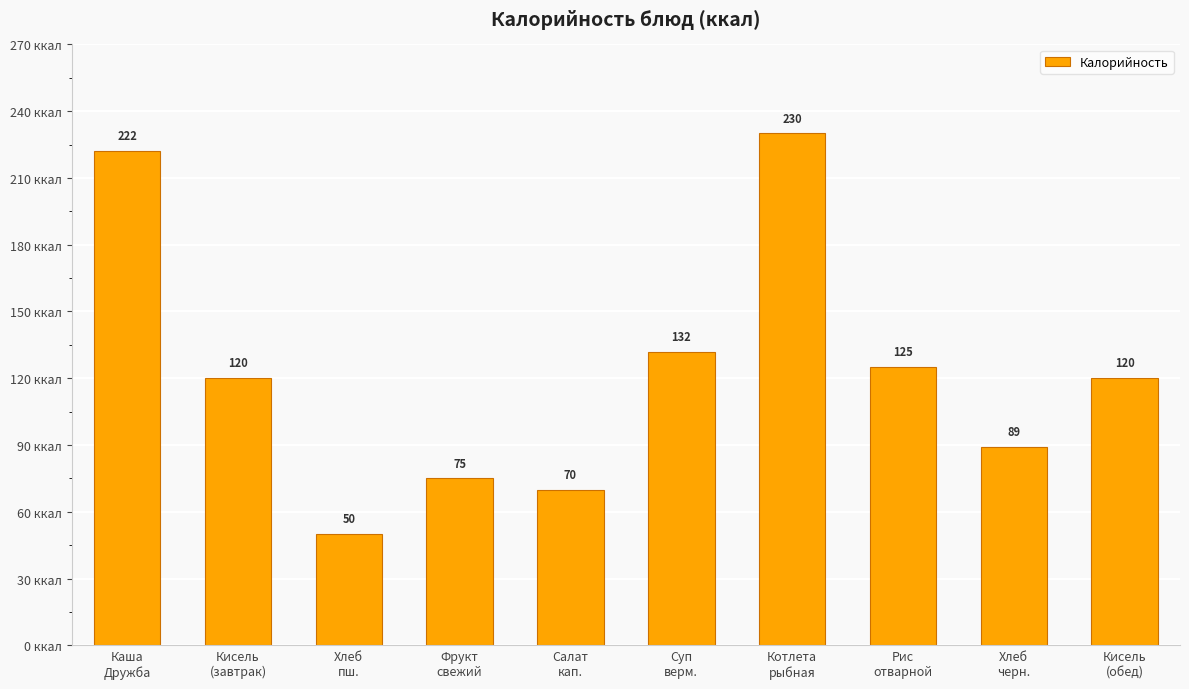

What is the value of the 6th bar from the left?

132